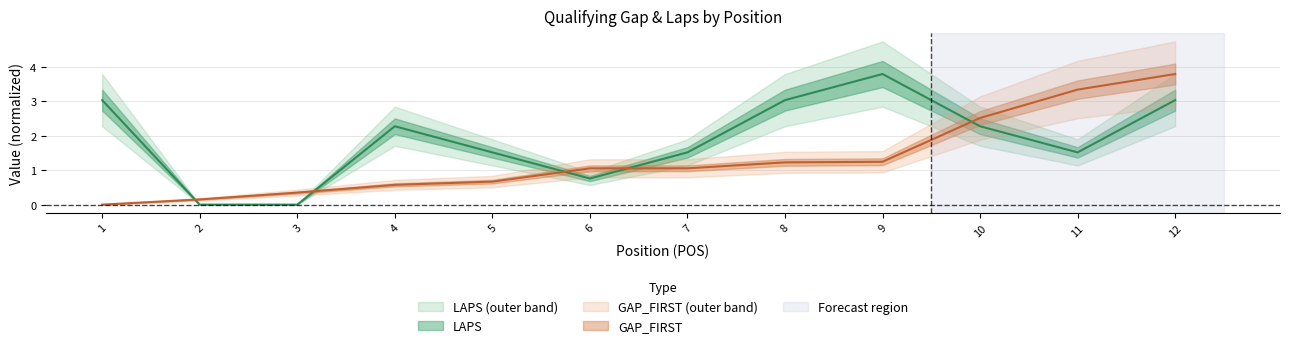

How many values in the LAPS series are below 2?

6